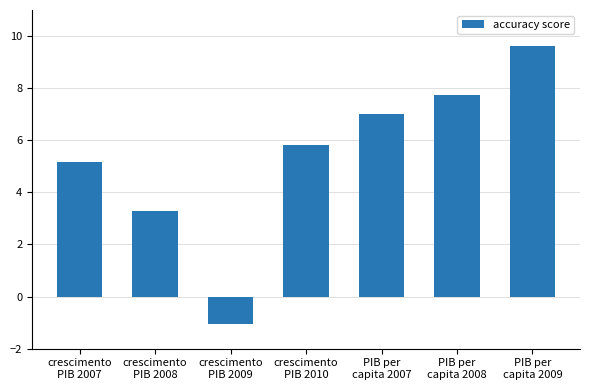

What is the sum of all values?

37.6